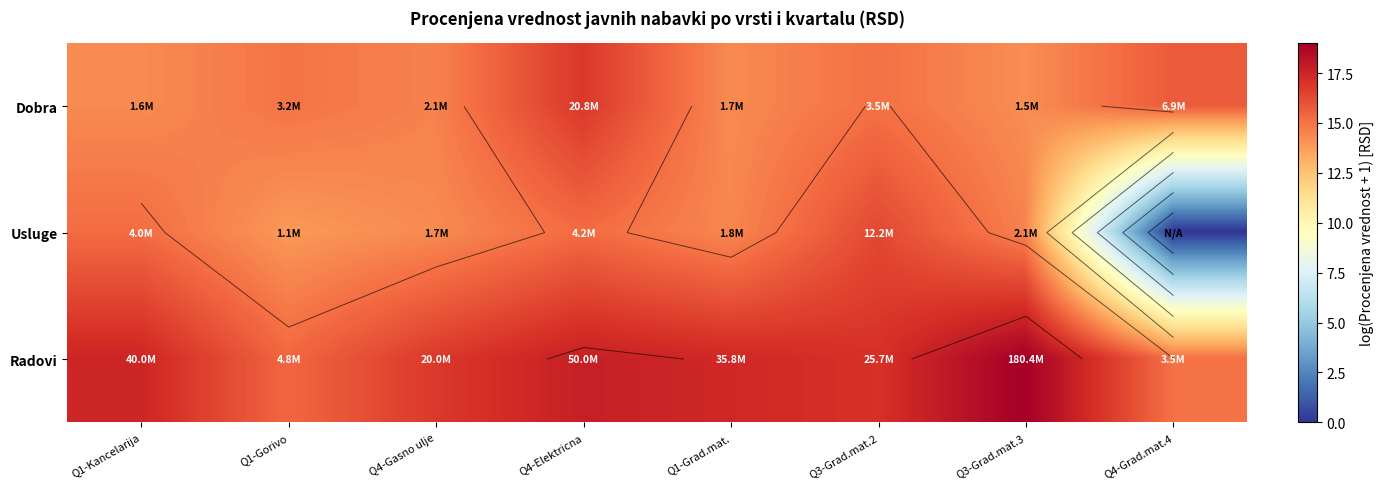

How many positive values does the Usluge series have?

7